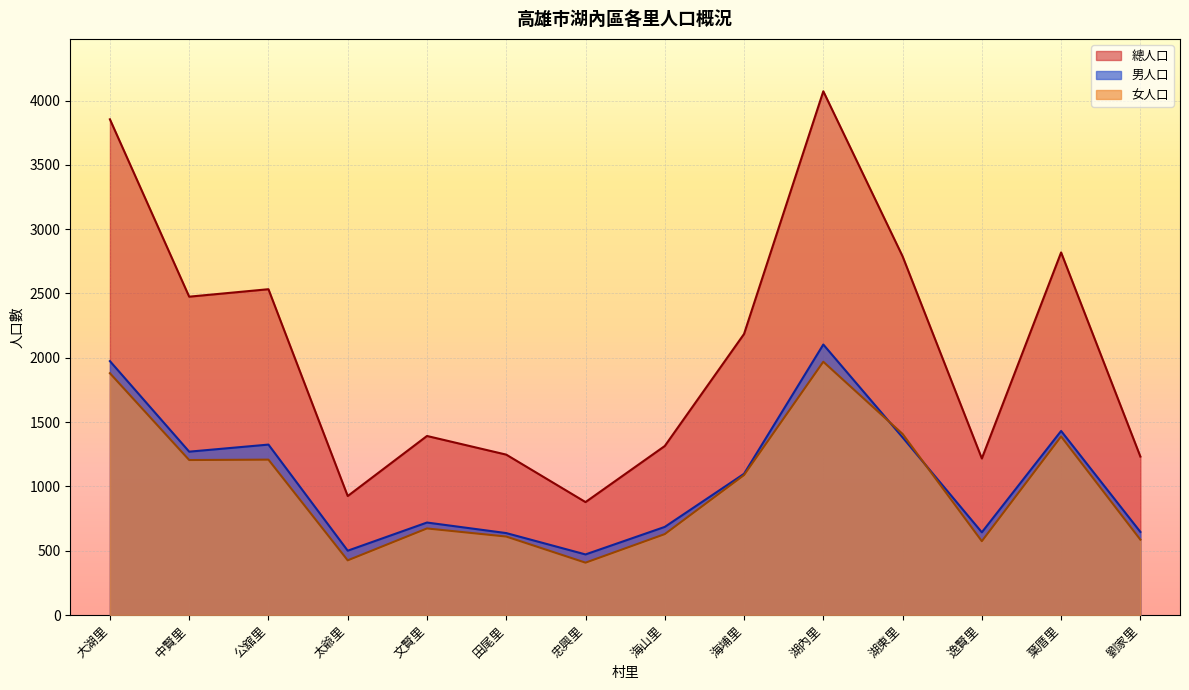

Reading right to left, transcribe all the data shown in this chart.

男人口: 劉家里=646	葉厝里=1431	逸賢里=643	湖東里=1381	湖內里=2103	海埔里=1098	海山里=685	忠興里=471	田尾里=637	文賢里=719	太爺里=500	公舘里=1325	中賢里=1270	大湖里=1974
女人口: 劉家里=586	葉厝里=1388	逸賢里=574	湖東里=1408	湖內里=1969	海埔里=1088	海山里=629	忠興里=407	田尾里=610	文賢里=673	太爺里=425	公舘里=1208	中賢里=1205	大湖里=1880
總人口: 劉家里=1232	葉厝里=2819	逸賢里=1217	湖東里=2789	湖內里=4072	海埔里=2185	海山里=1314	忠興里=878	田尾里=1247	文賢里=1392	太爺里=925	公舘里=2533	中賢里=2475	大湖里=3854